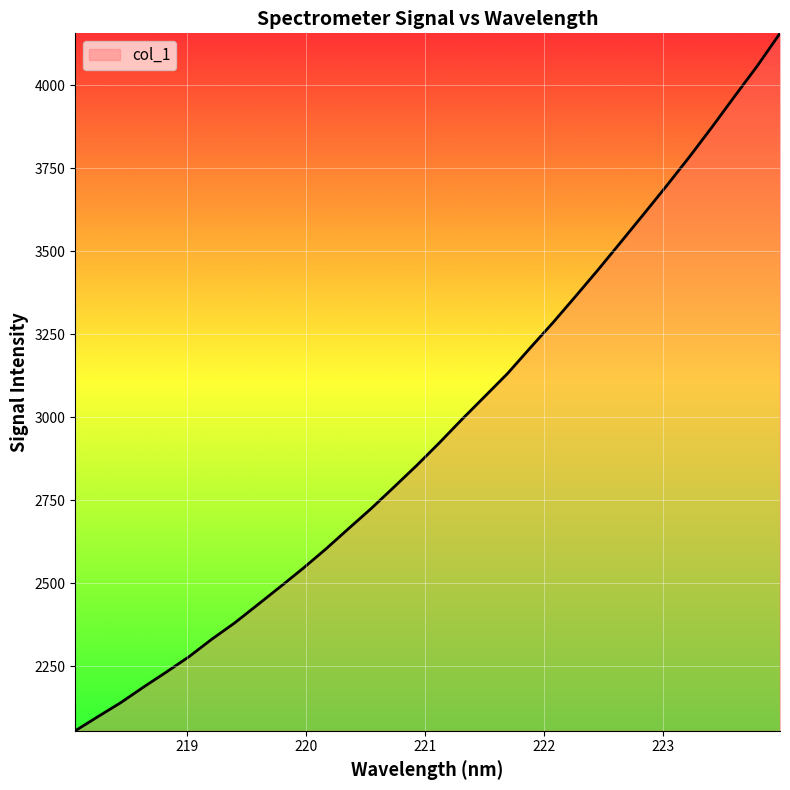

Does the chart display data point markers on the line(s)?

No